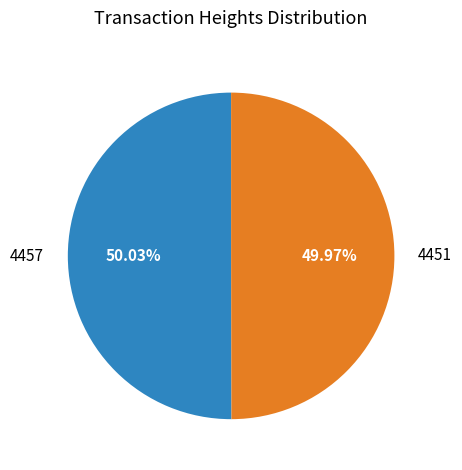

How many slices are in this pie chart?

2